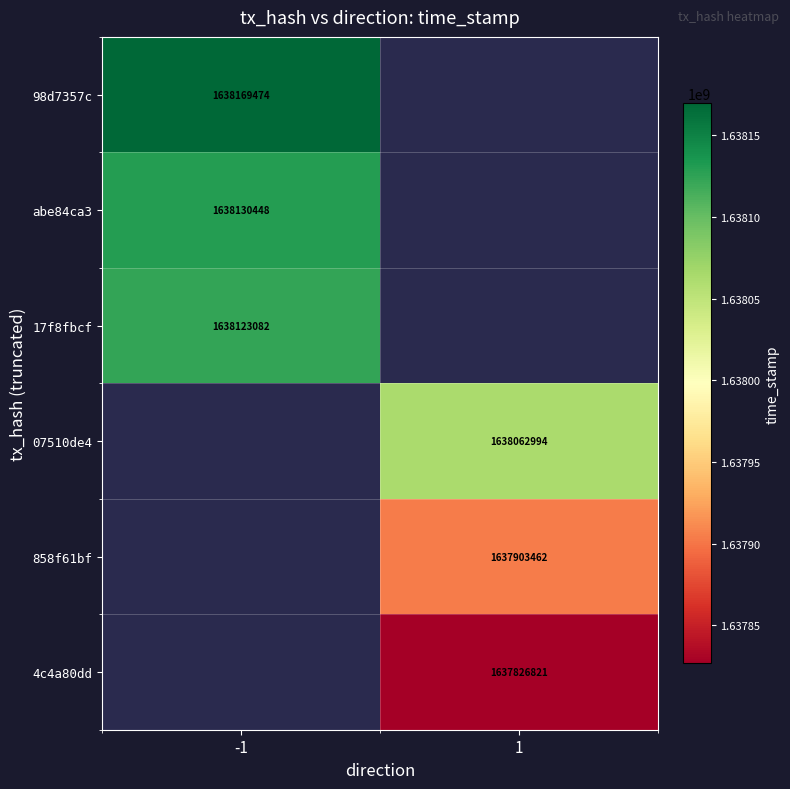

The value of 98d7357c at -1 is 2137818597. True or false?

False